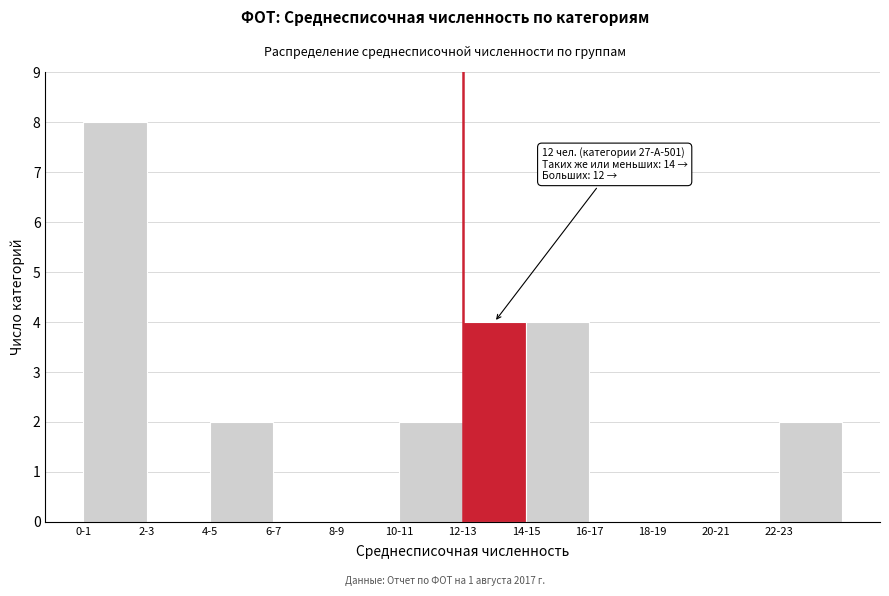

Reading right to left, extract all data points from this chart.

22-23=2	20-21=0	18-19=0	16-17=0	14-15=4	12-13=4	10-11=2	8-9=0	6-7=0	4-5=2	2-3=0	0-1=8